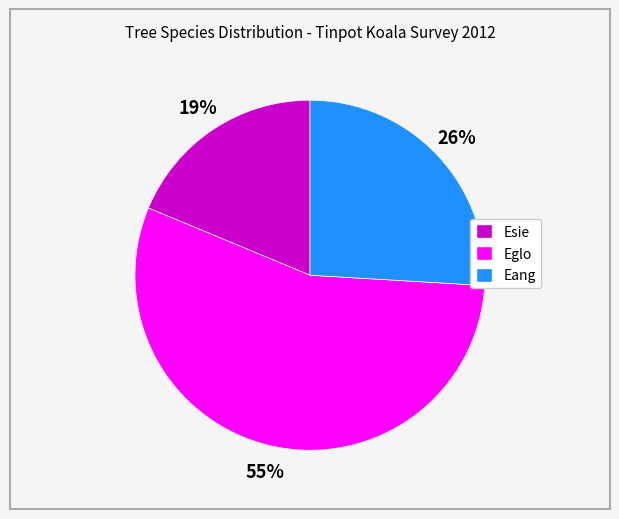

To the nearest percent, what is the average slice percentage?

33%